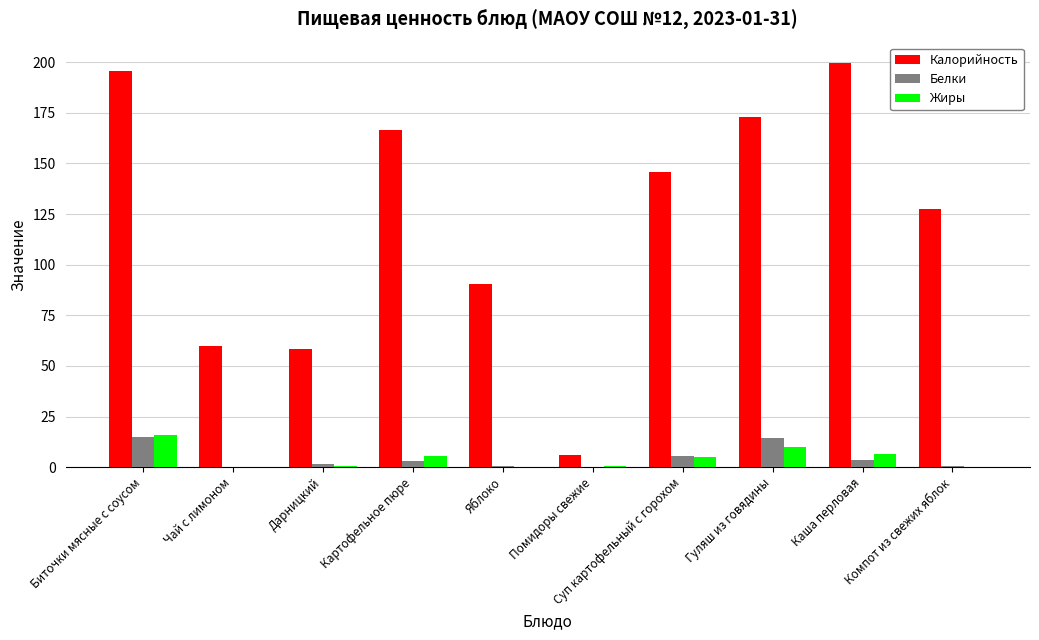

What is the highest value of the Калорийность series?

199.7